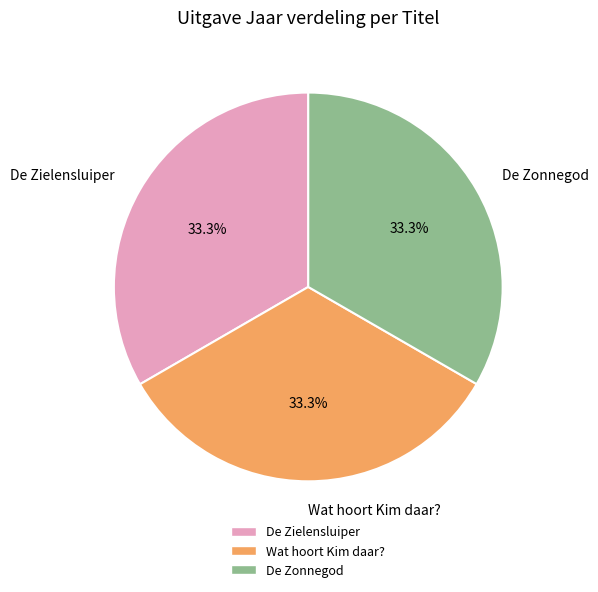

Is De Zonnegod the majority of the pie?

No